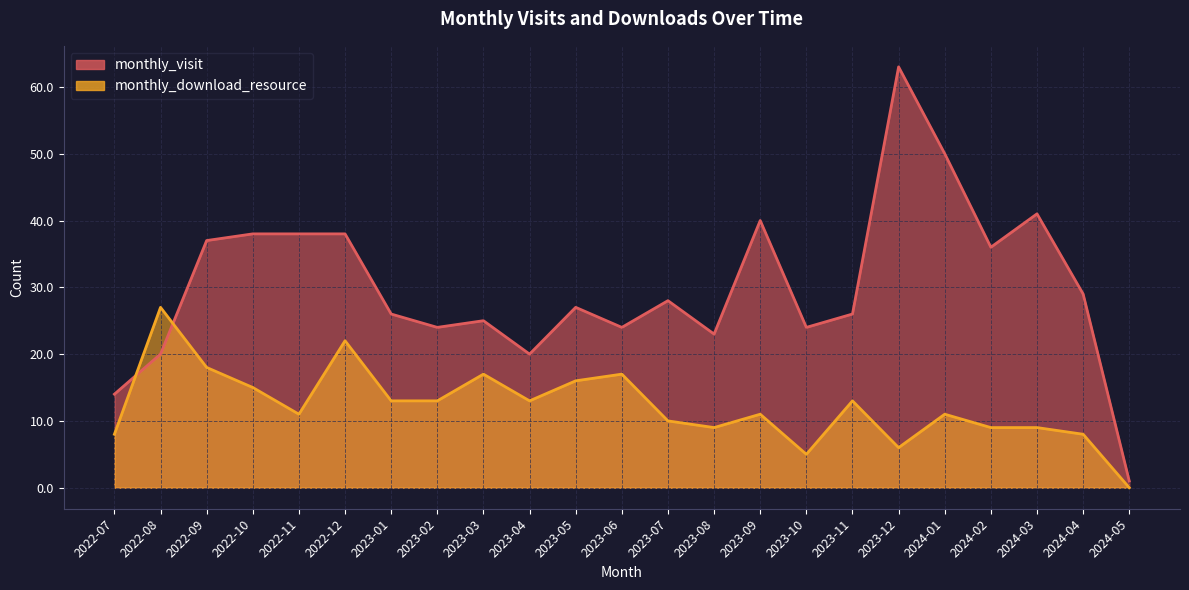

How many data points in monthly_download_resource are less than 11?

9